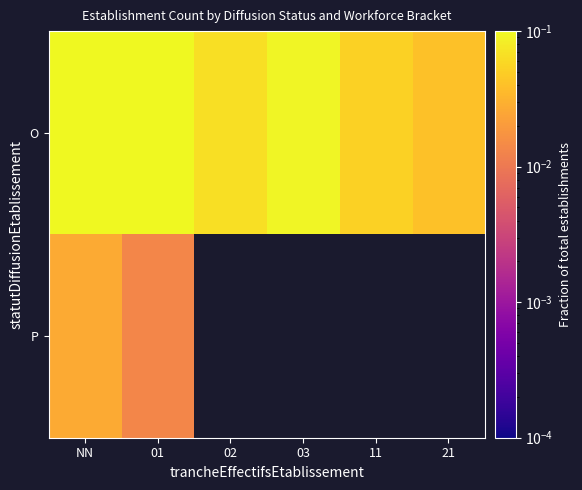

Rank the series at 03 from highest to lowest value.

O, P